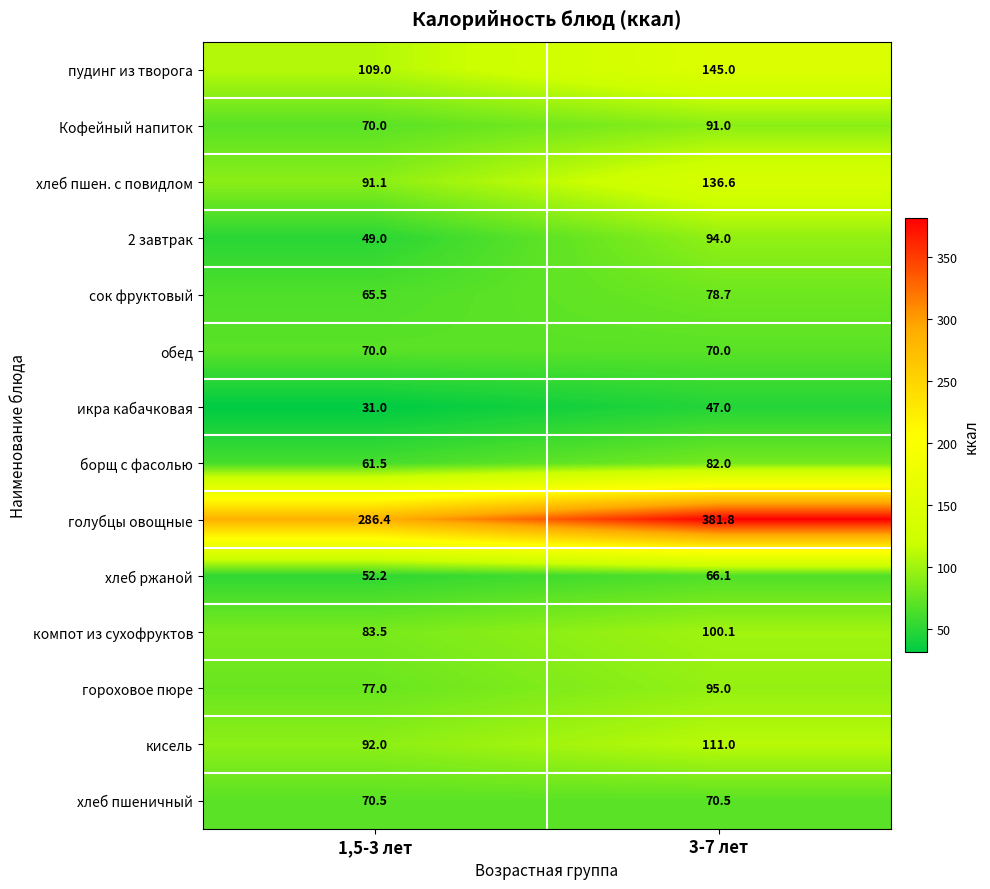

Which series changed the most between 1,5-3 лет and 3-7 лет?

голубцы овощные